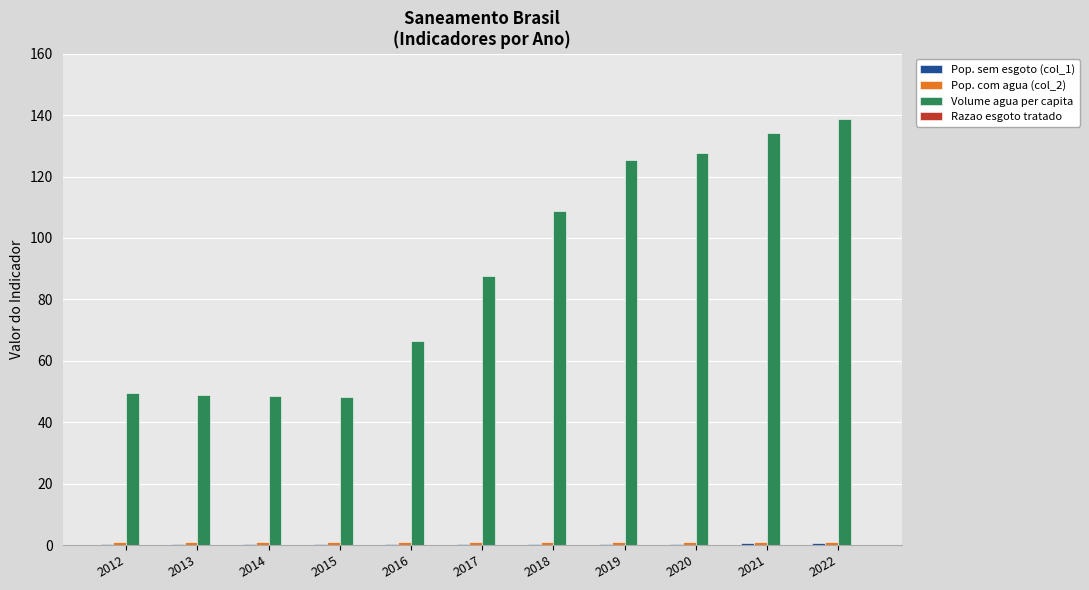

Which label corresponds to the largest value in the chart?

2022